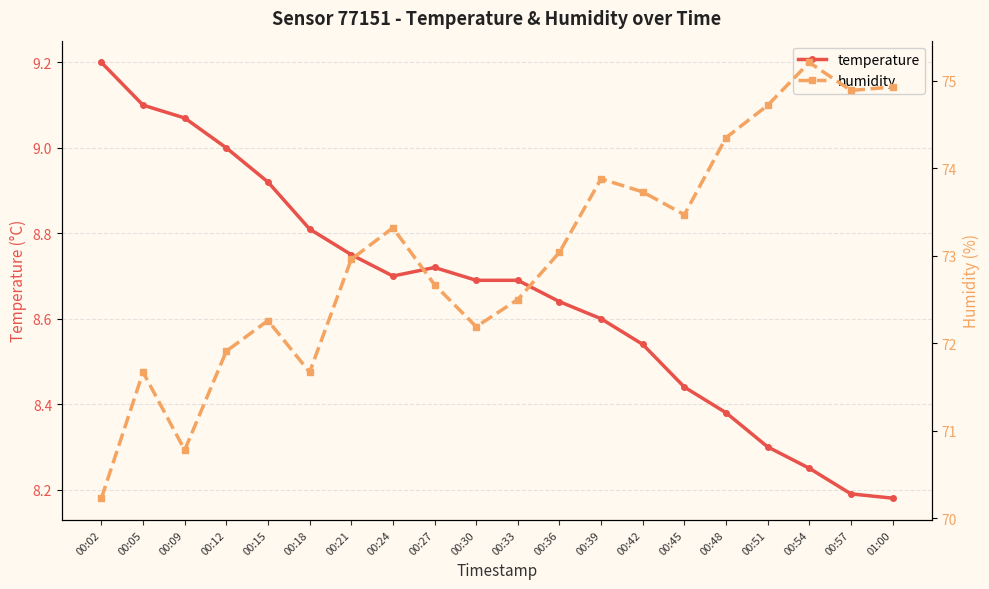

Which label corresponds to the smallest value in the chart?

01:00